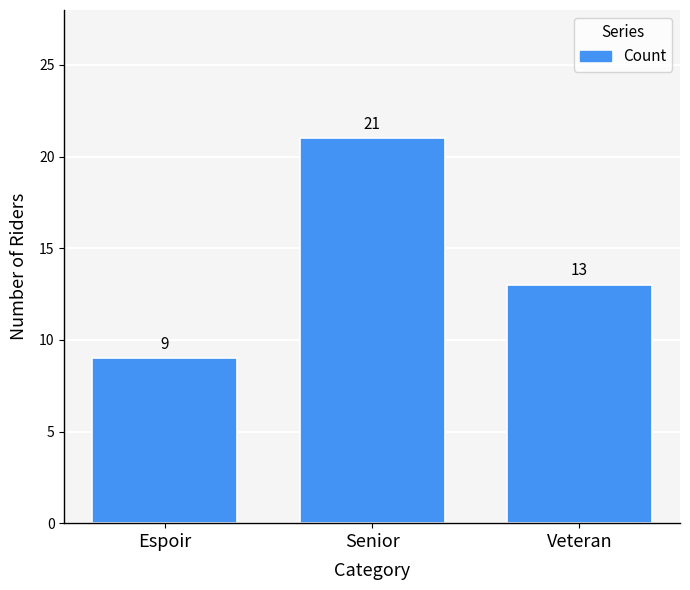

What is the difference between the values at Veteran and Senior?

8